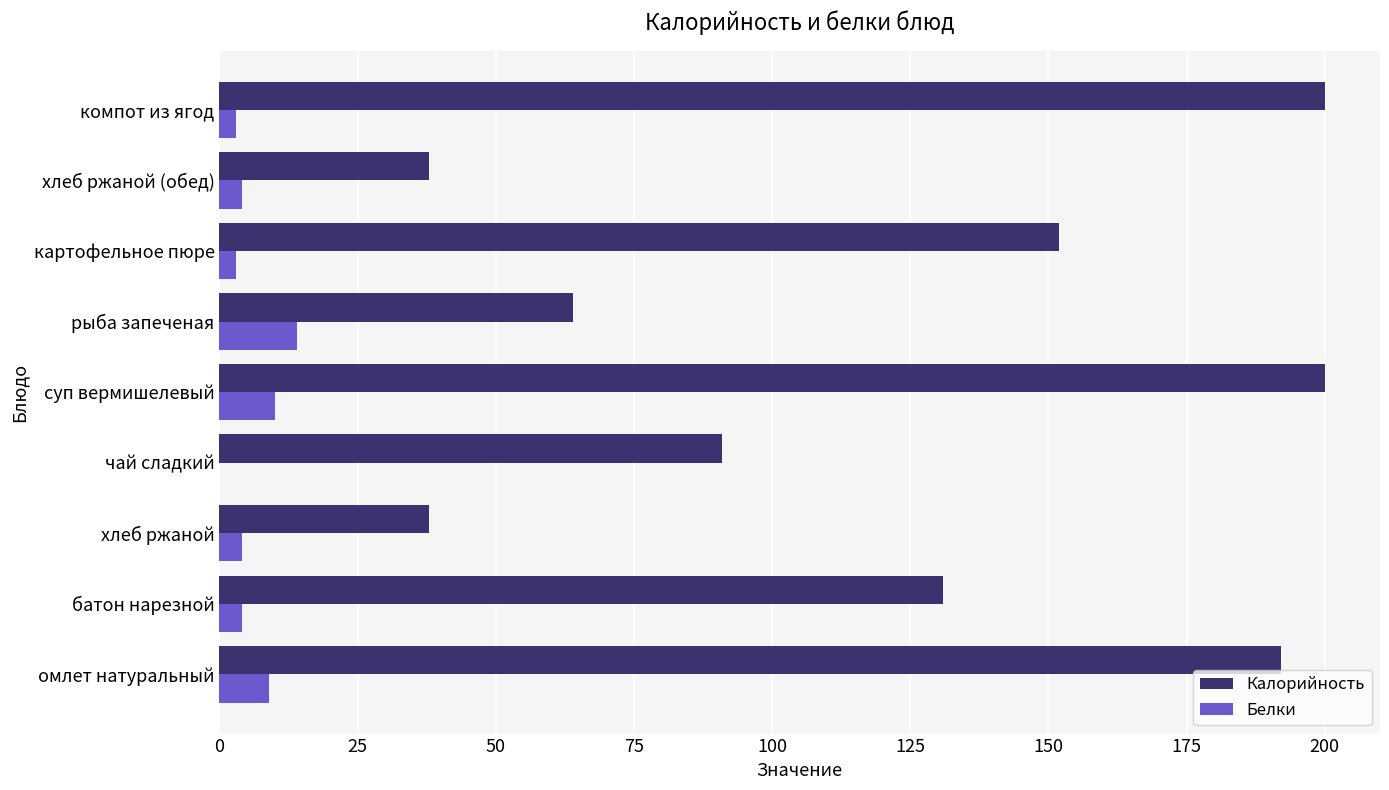

At which label is Калорийность closest to 119?

батон нарезной